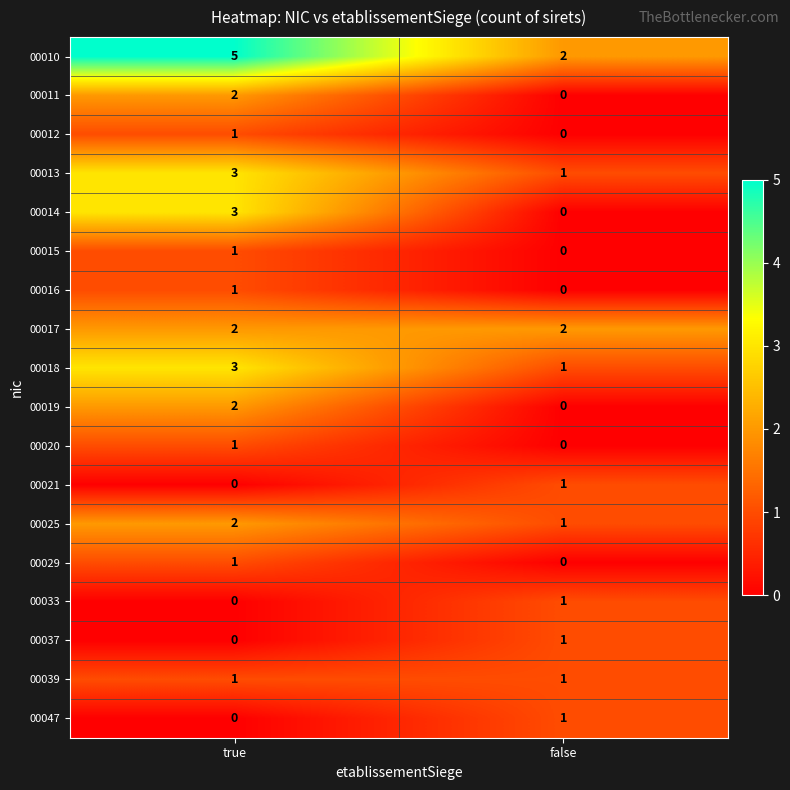

At which label is 00021 closest to 0?

true